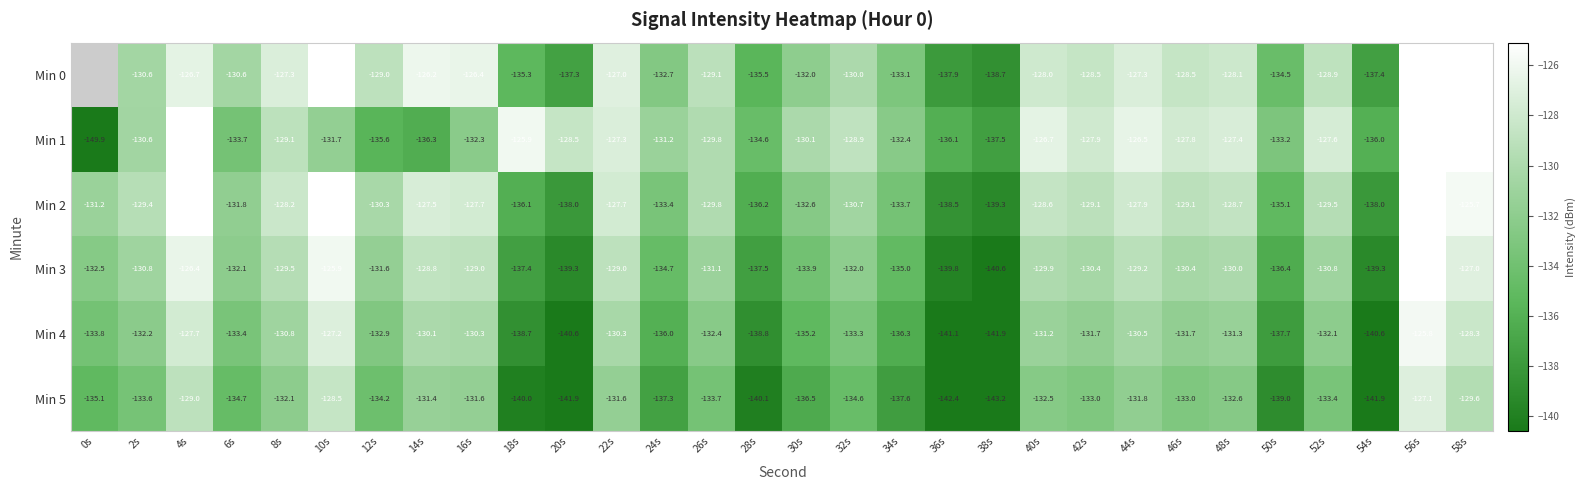

What is the minimum value for Min 1?

-149.9